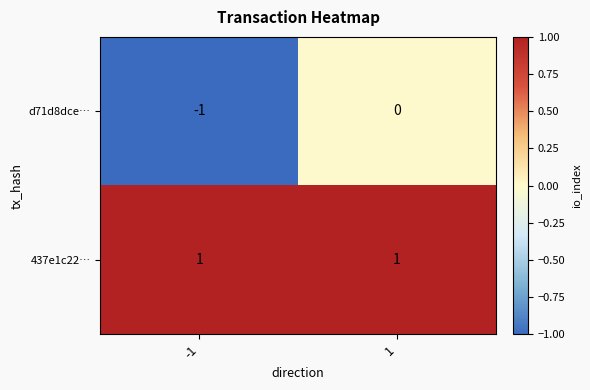

What is the total value across all series at 1?

1